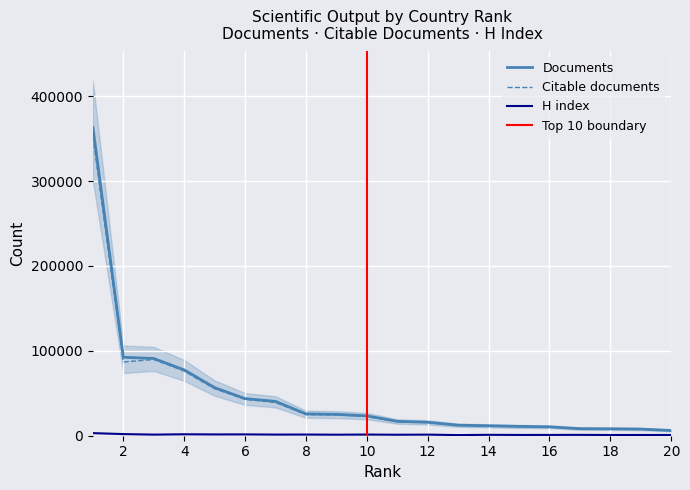

The Documents series shows 8116 at 9. True or false?

False